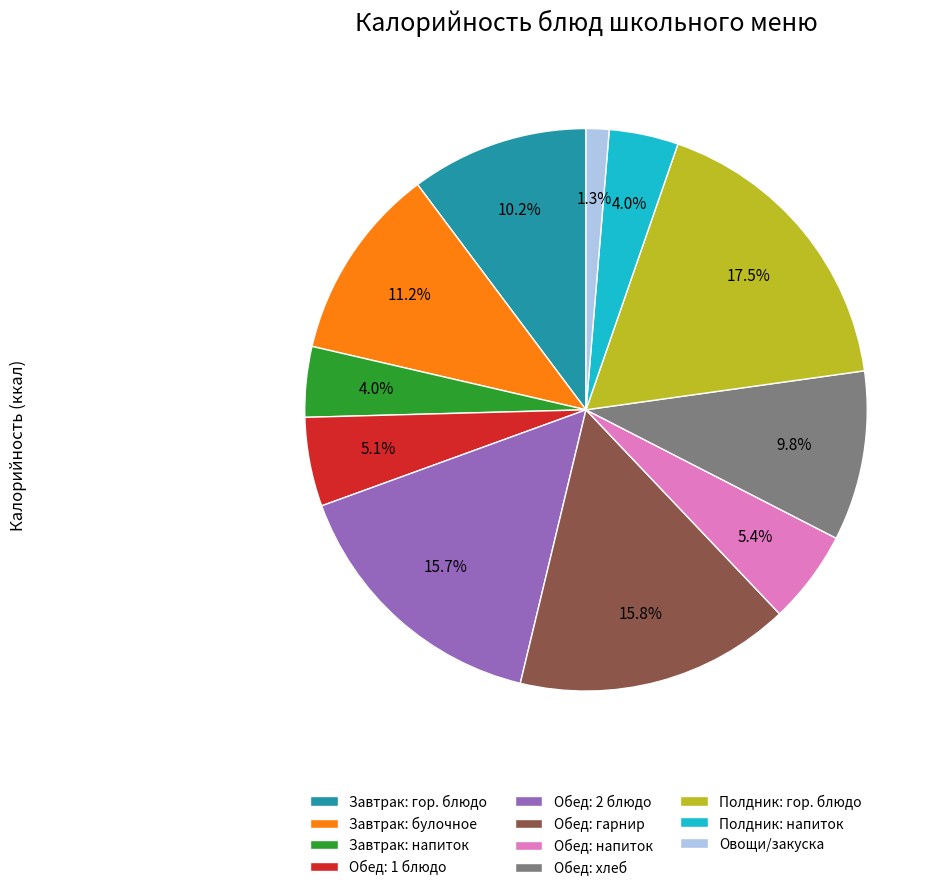

Do Обед: напиток and Обед: 1 блюдо together represent more than half of the pie?

No